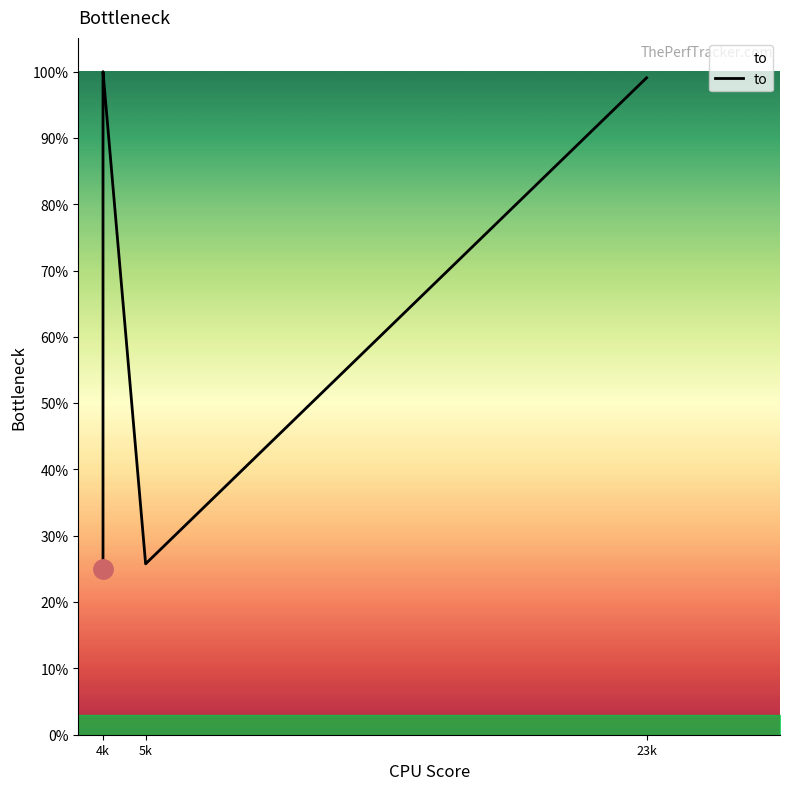

Where is the first local minimum?

5k